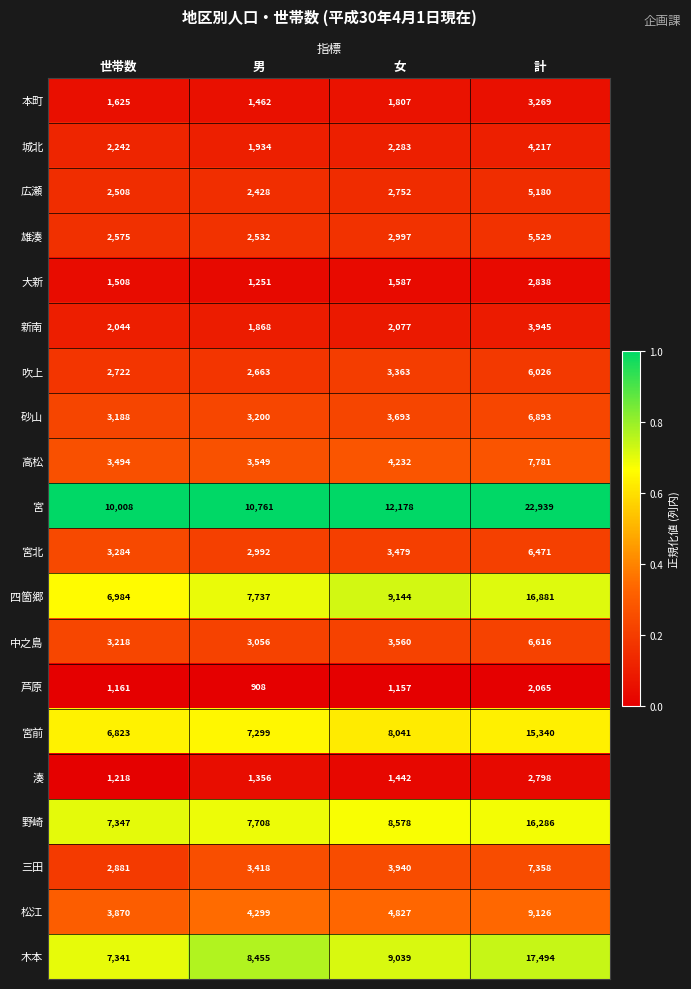

Count the number of categories in the chart.

4